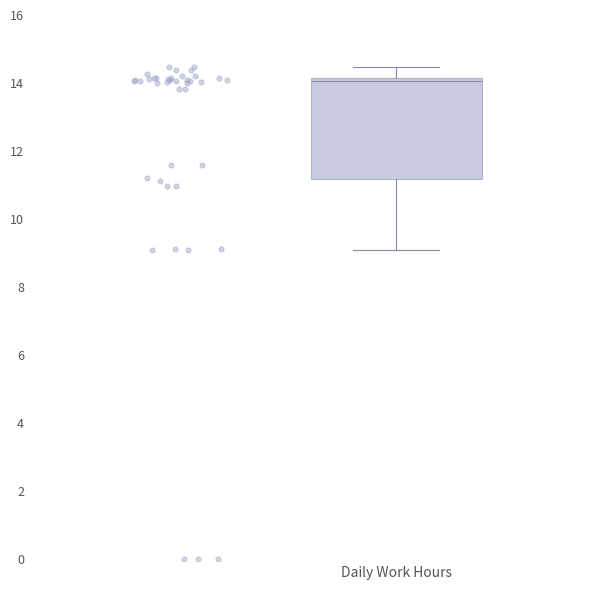

Transcribe this box plot: give where the median line is, the range the box spans, and where the two whiskers end, as read against the y-axis. The values are not printed on the chart, so give them approximately, as read against the axis.

median 14.0, box 11.2 to 14.2, whiskers 9.2 to 14.4